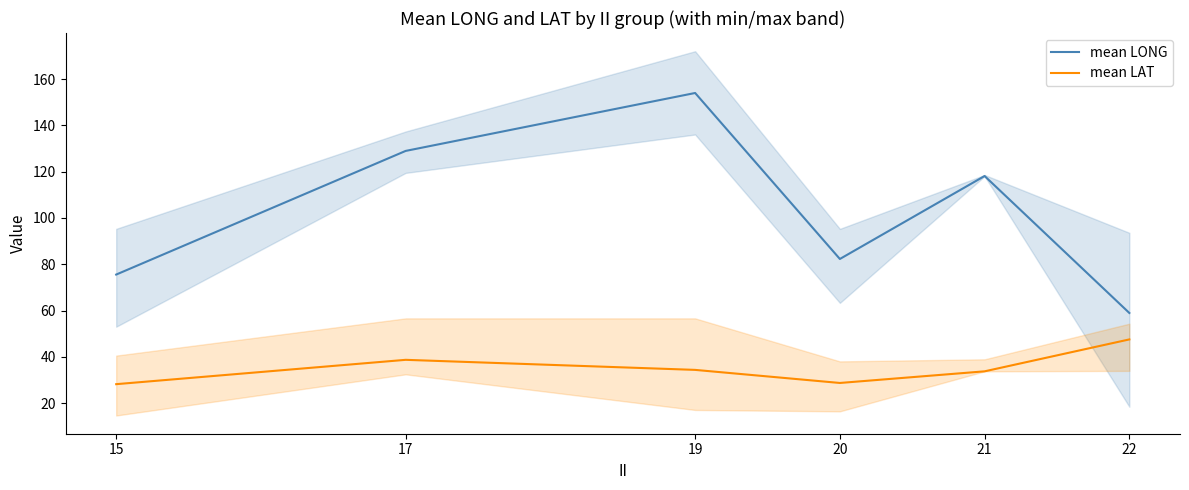

What is the difference between the second highest and minimum values in the mean LONG series?

70.1